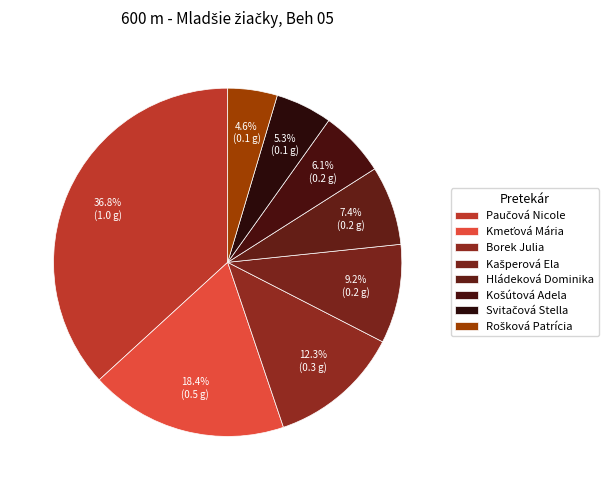

How many segments does this pie chart have?

8